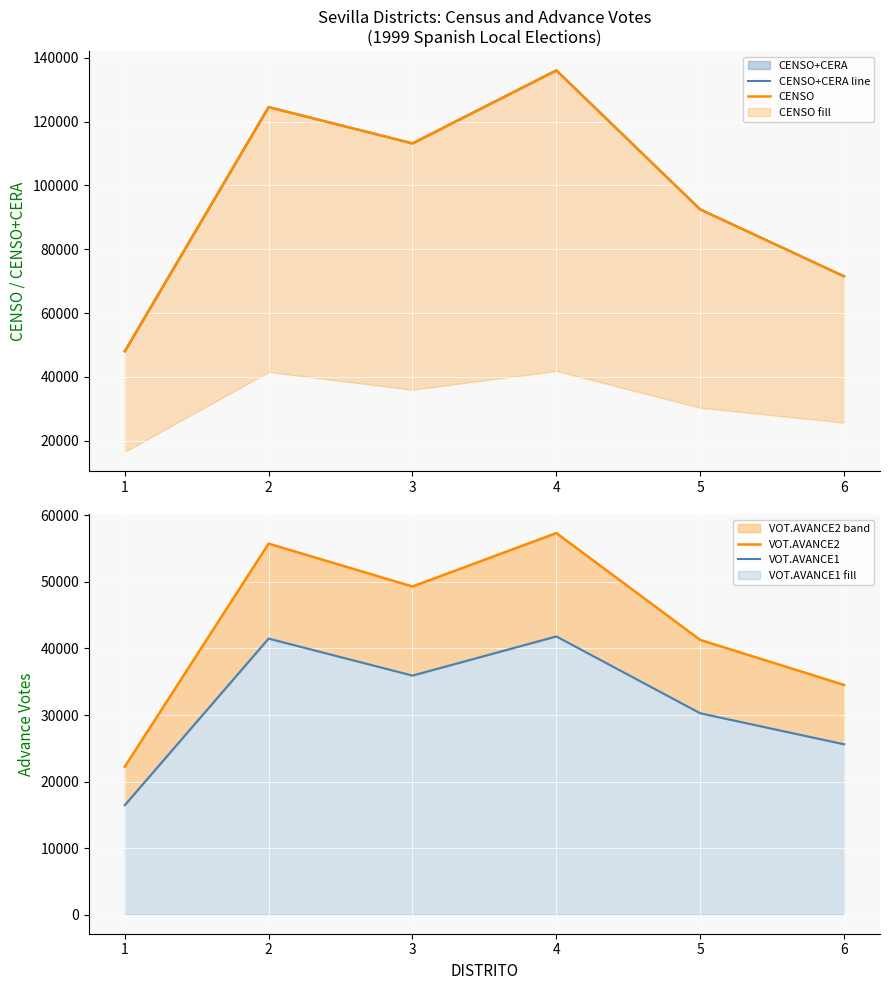

Is the value of VOT.AVANCE1 at 1 greater than the value of CENSO+CERA line at 4?

No